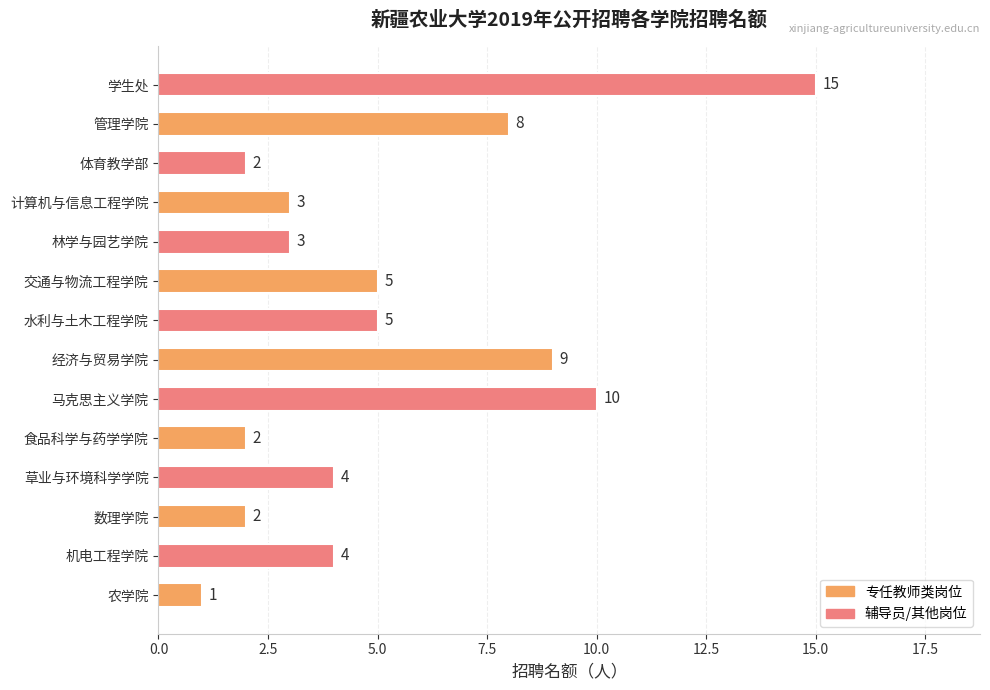

Is it true that the value at 交通与物流工程学院 is 9?

False